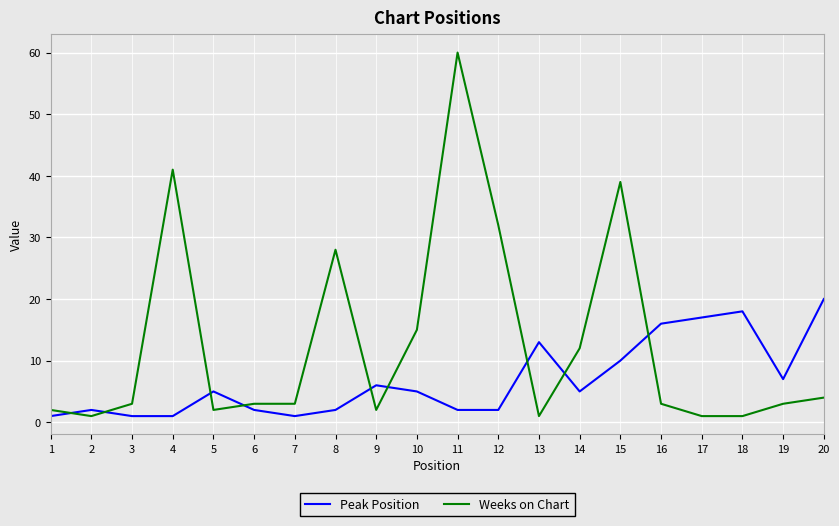

Where do Weeks on Chart and Peak Position first cross each other?

1 and 2